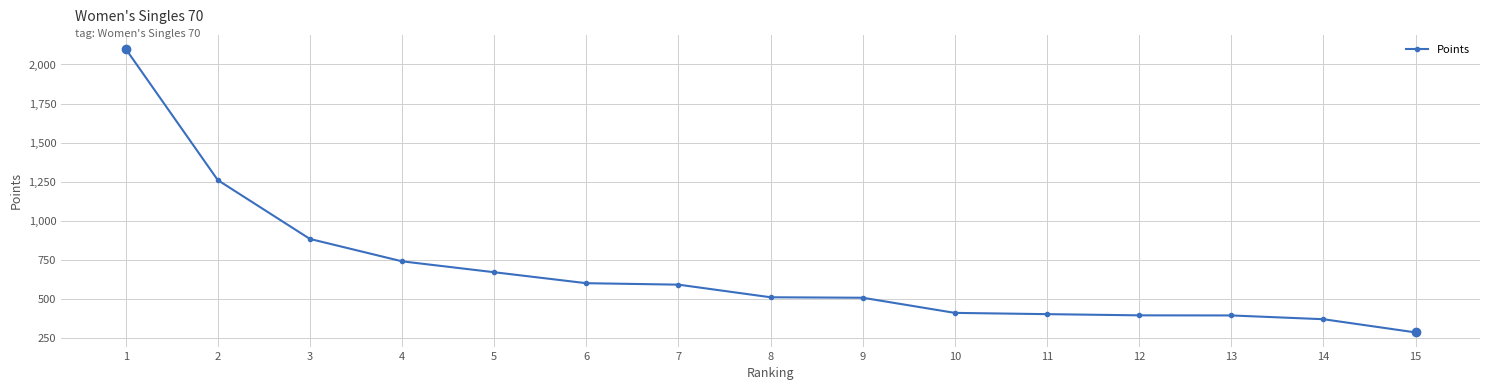

Where does the data first go above 510?

1